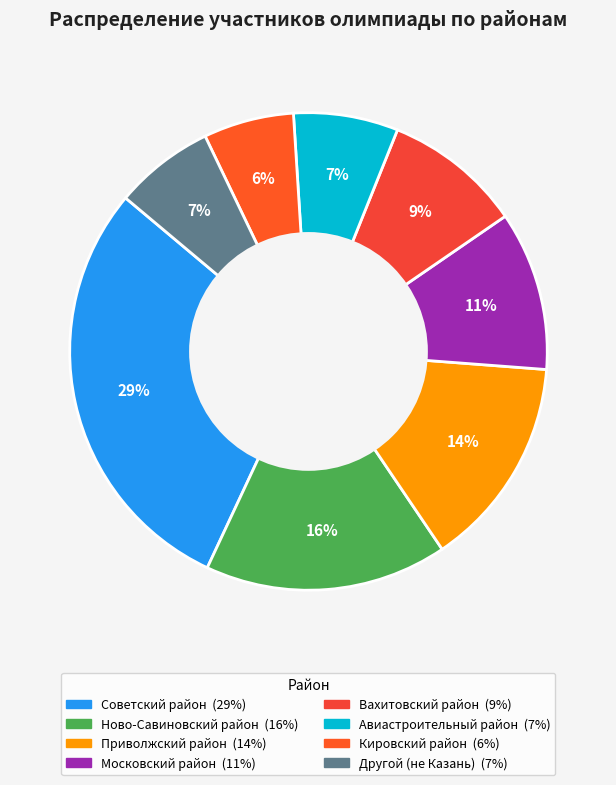

Rank the categories by value from highest to lowest.

Советский район, Ново-Савиновский район, Приволжский район, Московский район, Вахитовский район, Авиастроительный район, Другой (не Казань), Кировский район